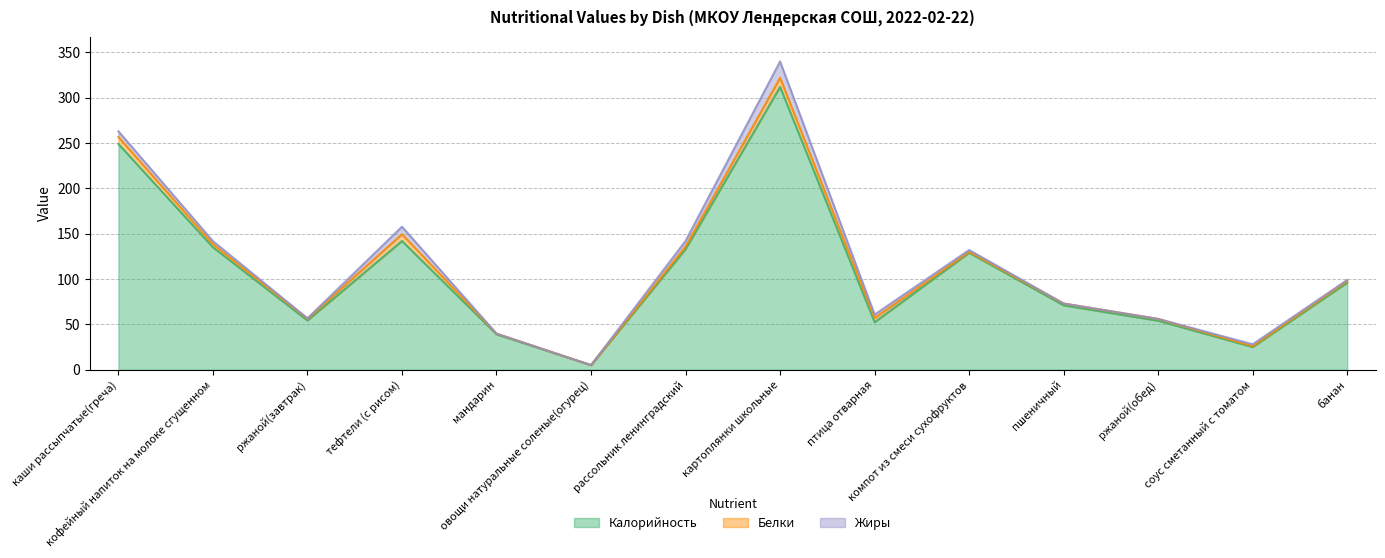

How many data points does each series have?

14